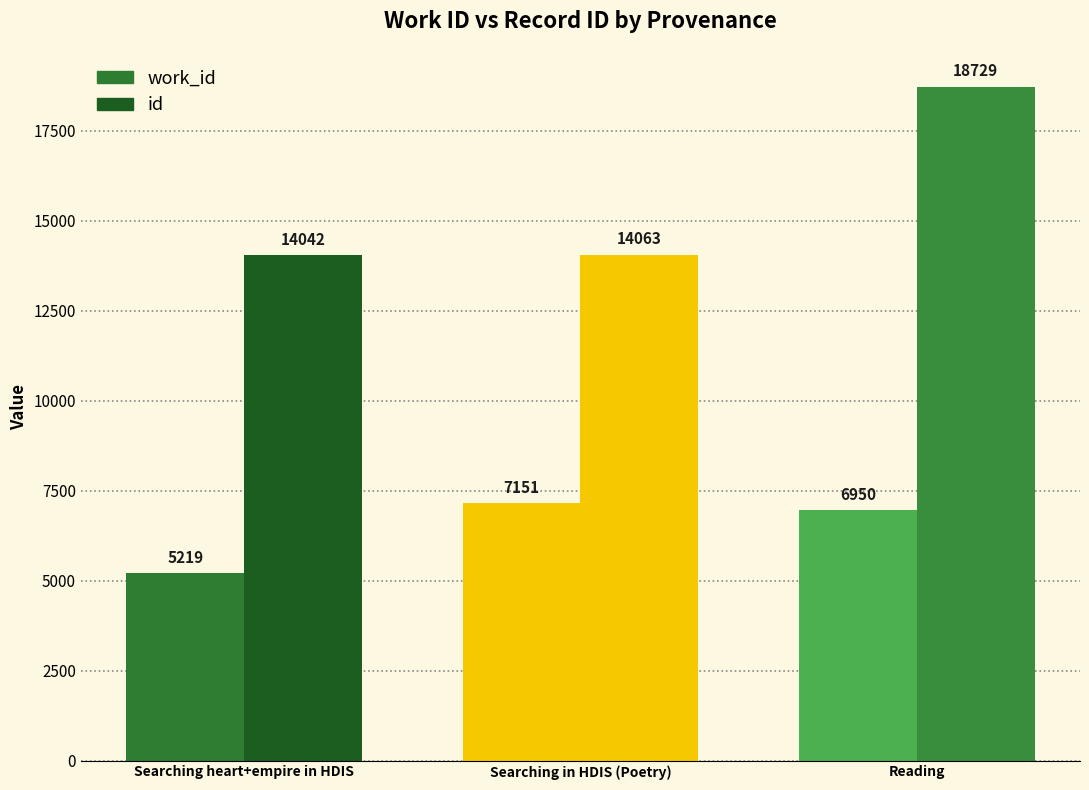

Reading right to left, extract all data points from this chart.

work_id: Reading=6950	Searching in HDIS (Poetry)=7151	Searching heart+empire in HDIS=5219
id: Reading=18729	Searching in HDIS (Poetry)=14063	Searching heart+empire in HDIS=14042